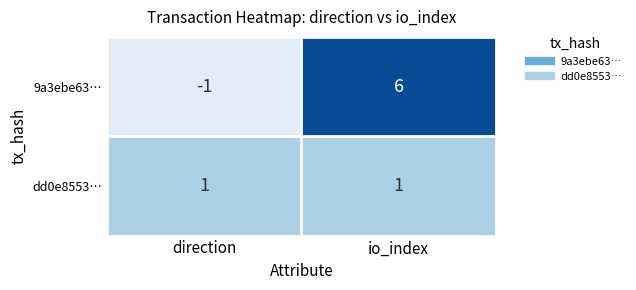

At which category does the chart reach its minimum across all series?

direction